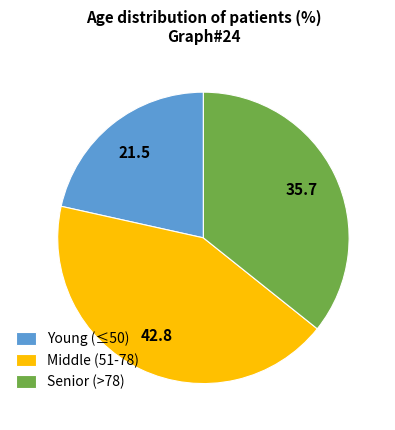

True or false: Middle (51-78) accounts for 43% of the total.

True